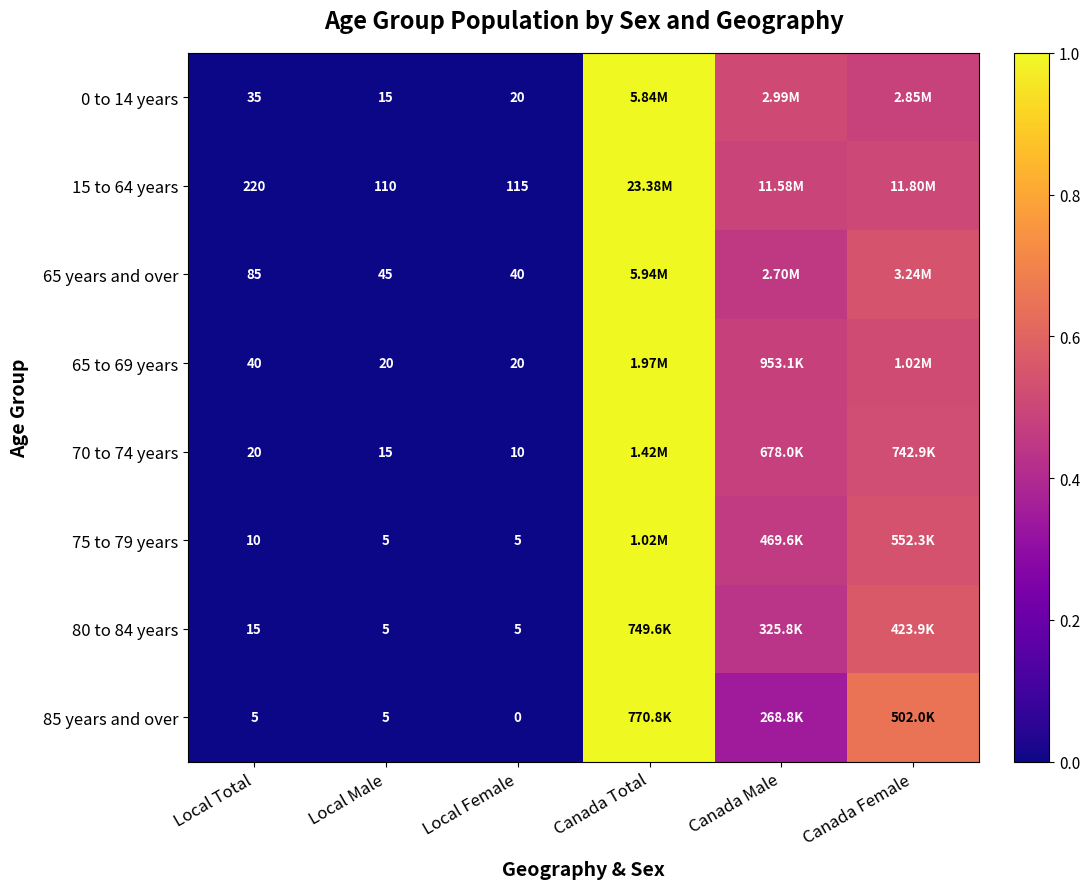

Is the value of 80 to 84 years at Local Total greater than the value of 15 to 64 years at Local Total?

No